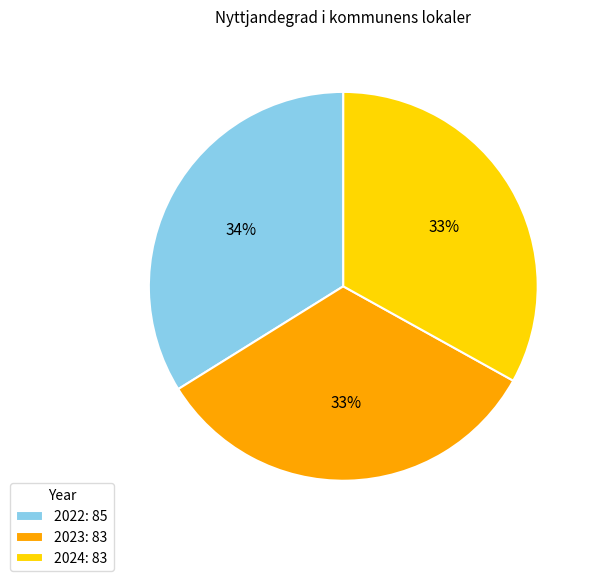

Is there any slice that represents more than half of the pie?

No